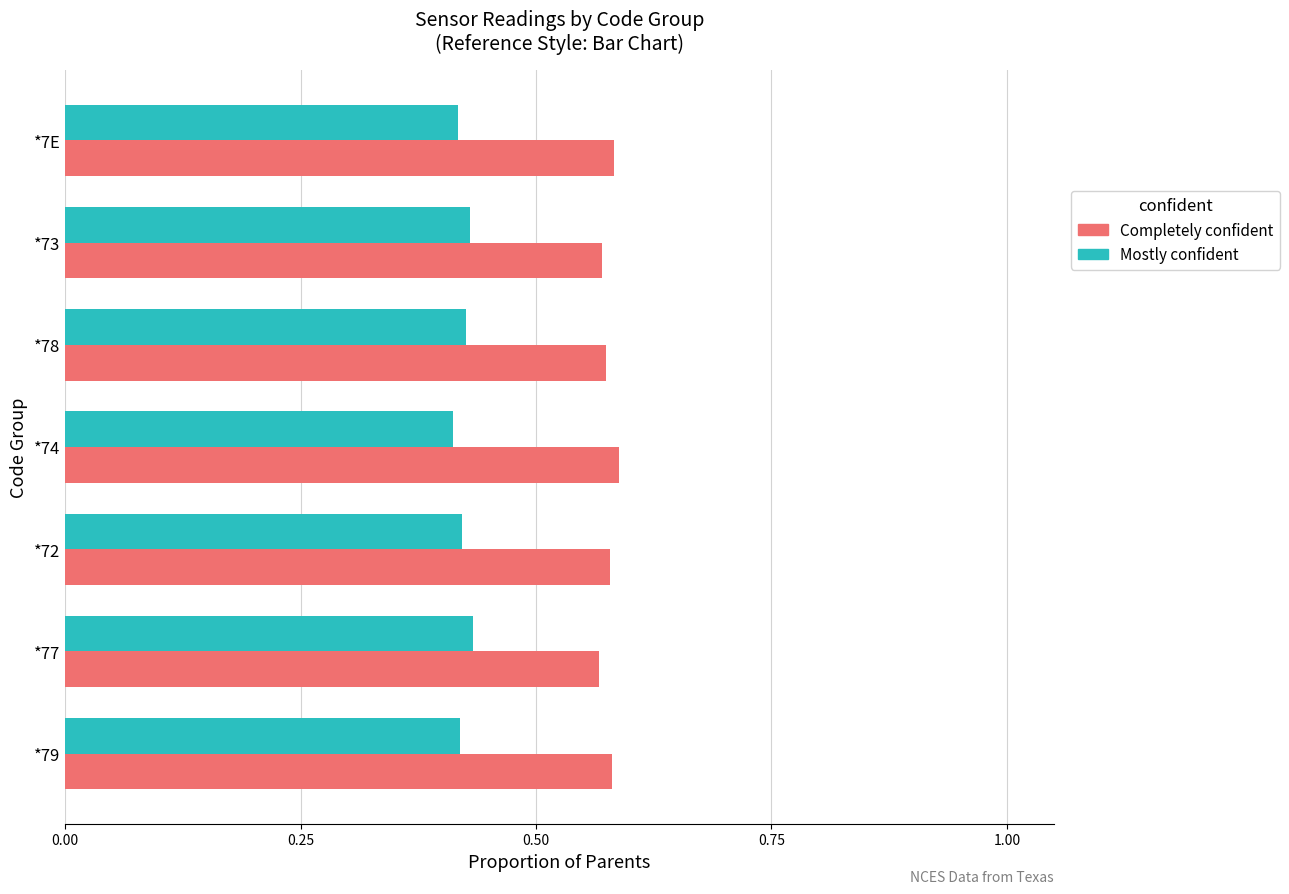

True or false: Completely confident has a value of 0.8 at *72.

False